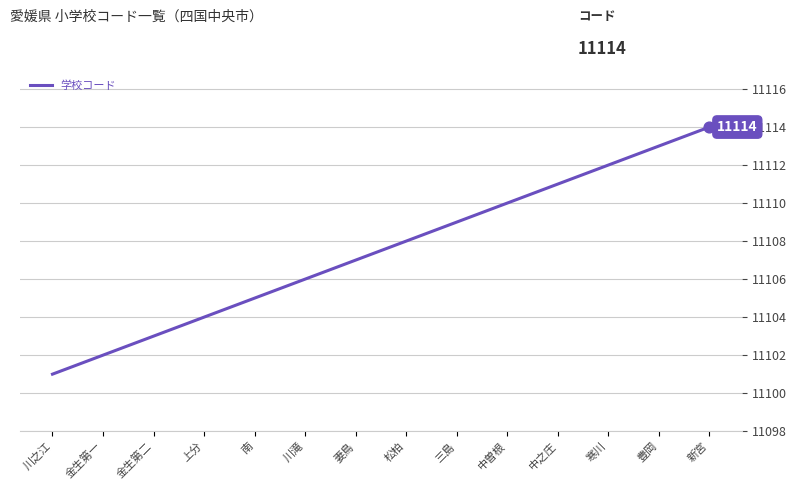

What is the change in value from 金生第一 to 新宮?

+12